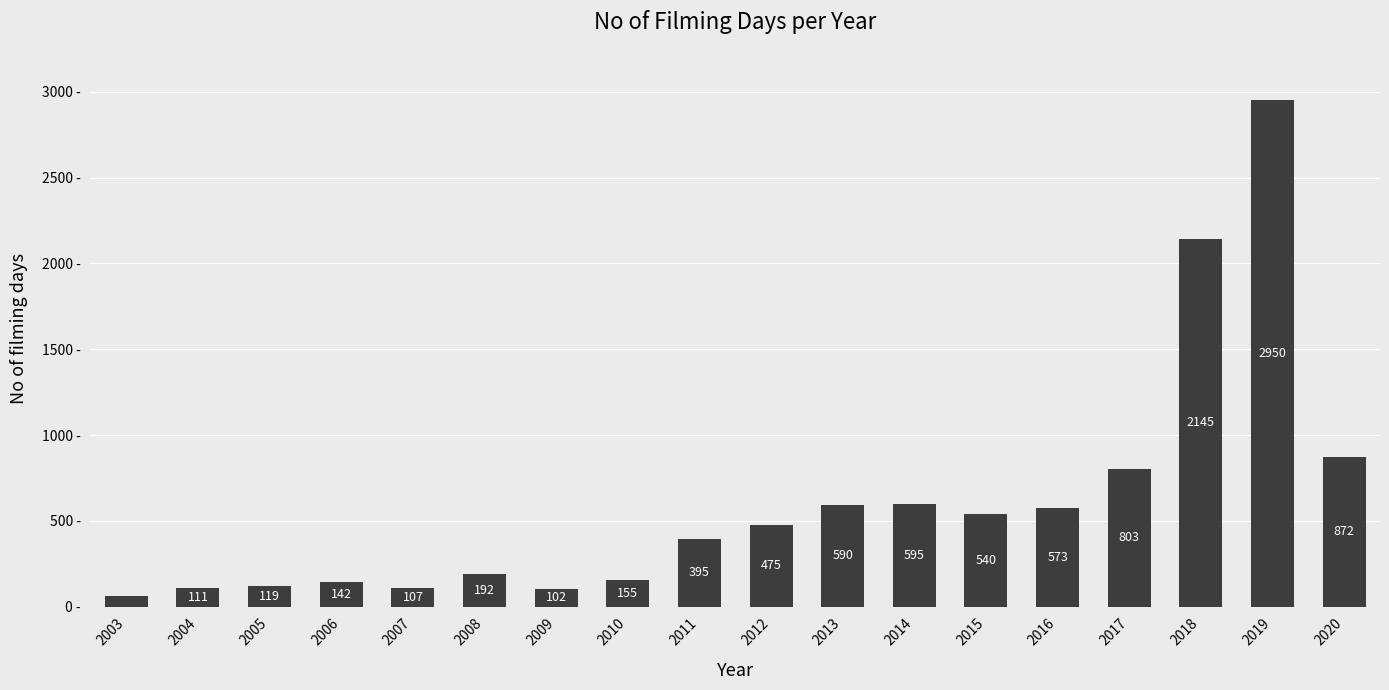

List the labels in order of value, largest first.

2019, 2018, 2020, 2017, 2014, 2013, 2016, 2015, 2012, 2011, 2008, 2010, 2006, 2005, 2004, 2007, 2009, 2003